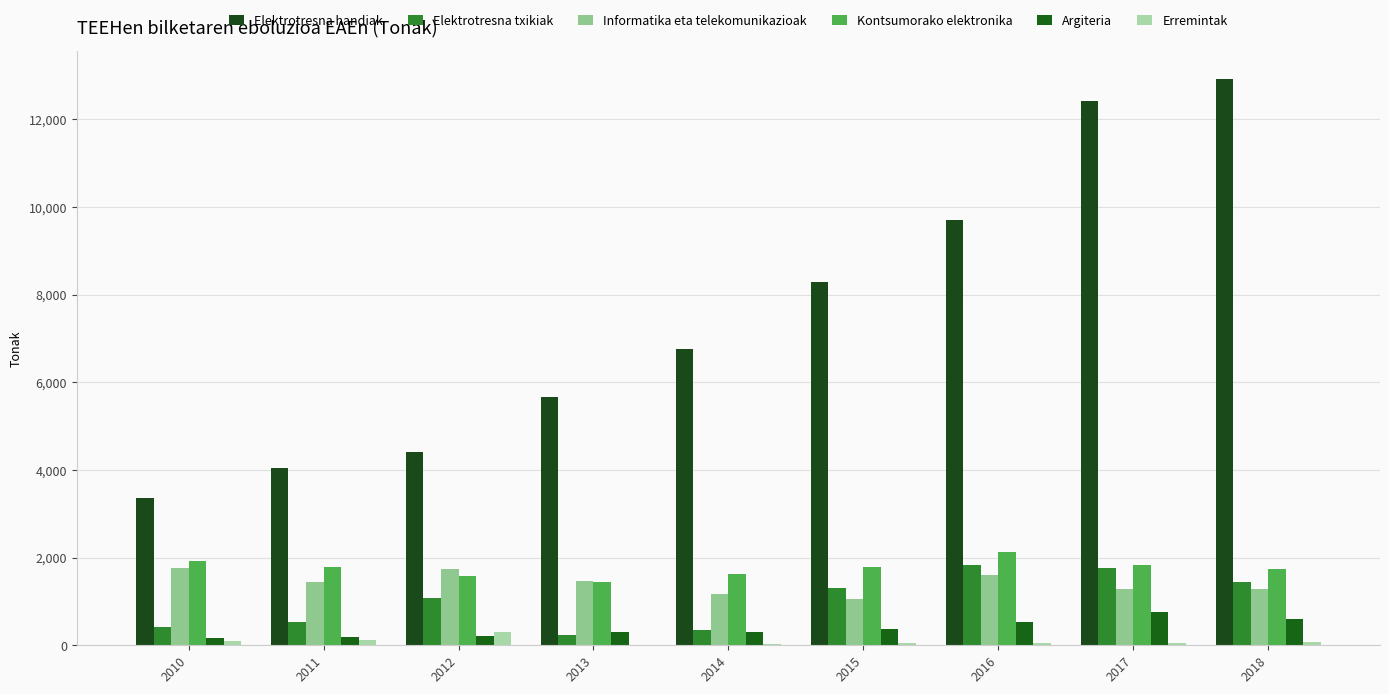

What are all the series names shown in the legend?

Elektrotresna handiak, Elektrotresna txikiak, Informatika eta telekomunikazioak, Kontsumorako elektronika, Argiteria, Erremintak